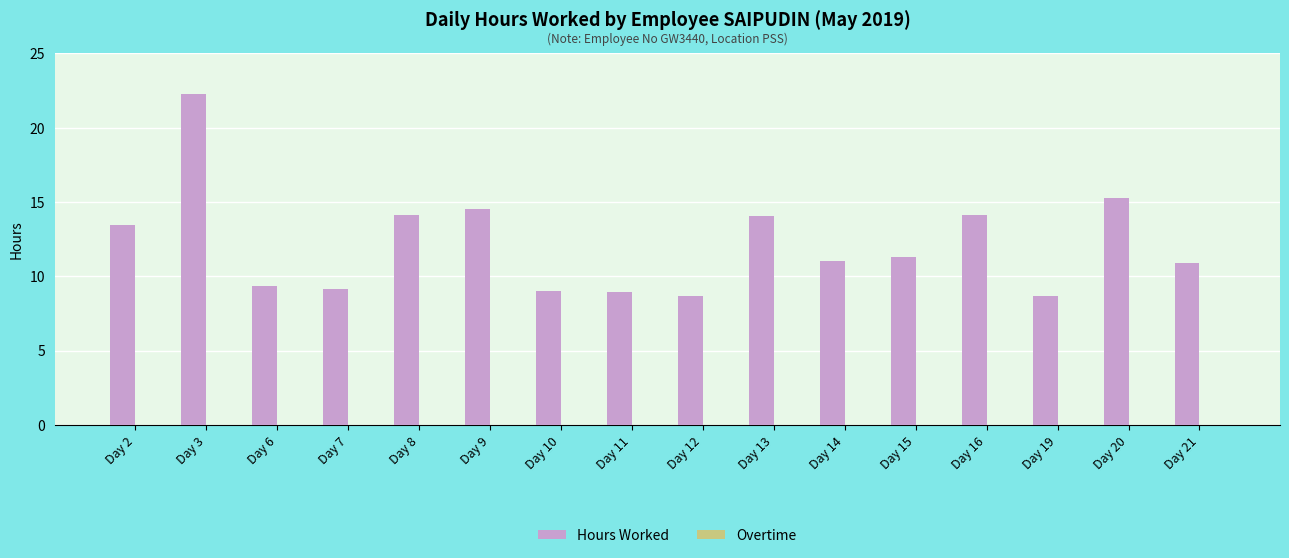

Which category has the highest value across all series?

Day 3